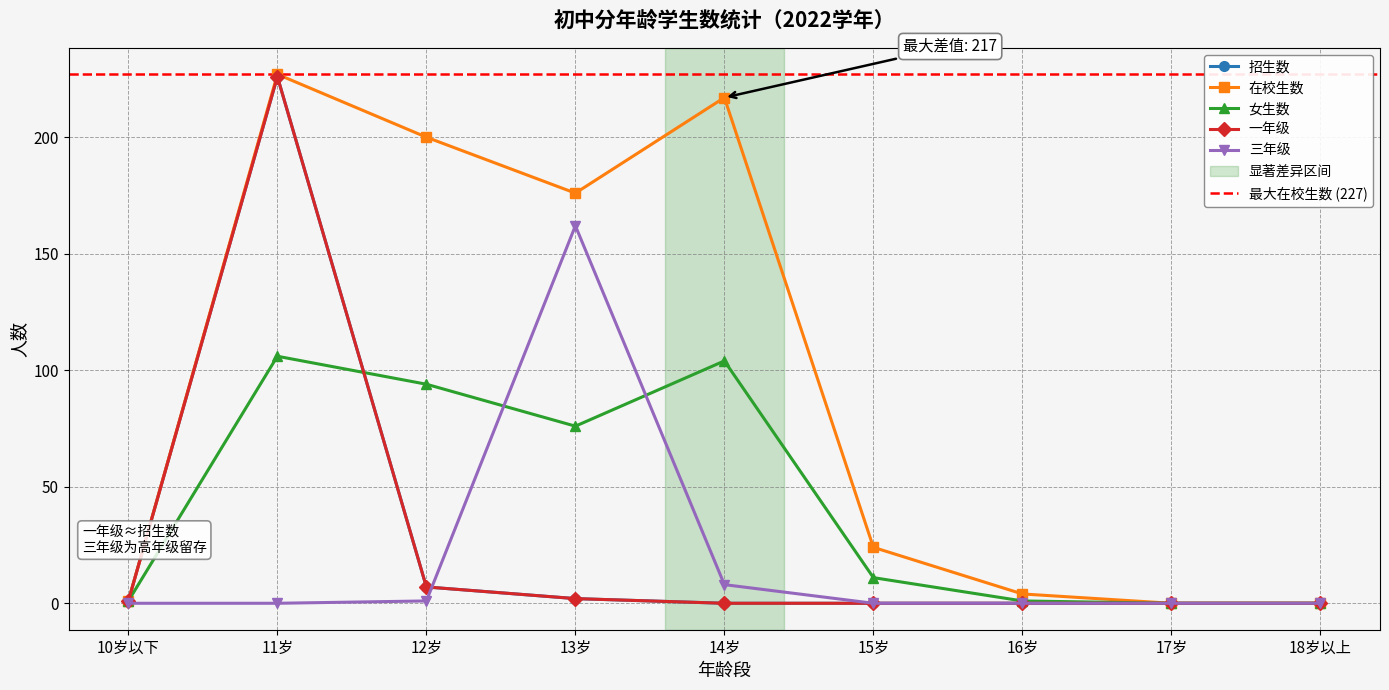

Reading right to left, what are all the values shown in this chart?

招生数: 18岁以上=0	17岁=0	16岁=0	15岁=0	14岁=0	13岁=2	12岁=7	11岁=226	10岁以下=1
在校生数: 18岁以上=0	17岁=0	16岁=4	15岁=24	14岁=217	13岁=176	12岁=200	11岁=227	10岁以下=1
女生数: 18岁以上=0	17岁=0	16岁=1	15岁=11	14岁=104	13岁=76	12岁=94	11岁=106	10岁以下=1
一年级: 18岁以上=0	17岁=0	16岁=0	15岁=0	14岁=0	13岁=2	12岁=7	11岁=226	10岁以下=1
三年级: 18岁以上=0	17岁=0	16岁=0	15岁=0	14岁=8	13岁=162	12岁=1	11岁=0	10岁以下=0